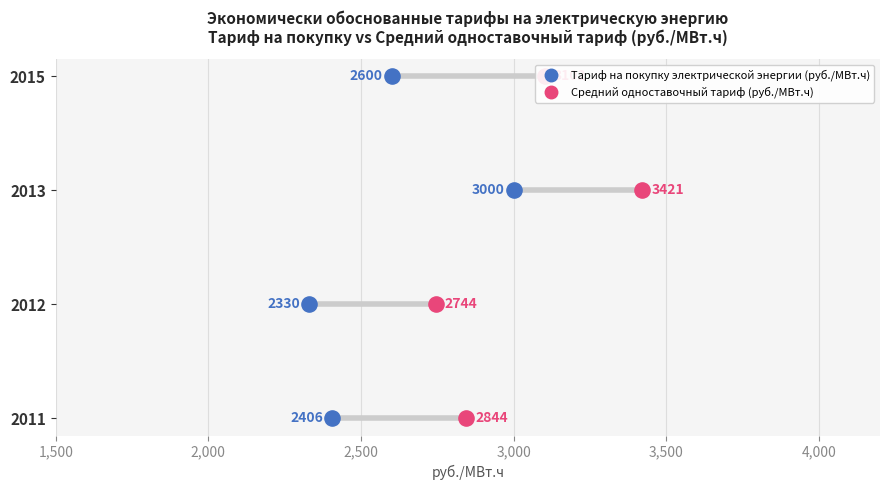

Is the value of Средний одноставочный тариф (руб./МВт.ч) at 2,000 greater than the value of Тариф на покупку электрической энергии (руб./МВт.ч) at 2,000?

No